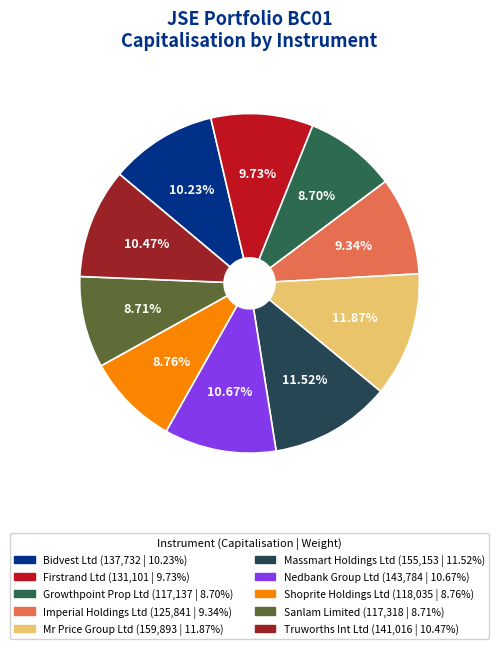

What is the change in value from Firstrand Ltd to Imperial Holdings Ltd?

-5259.6